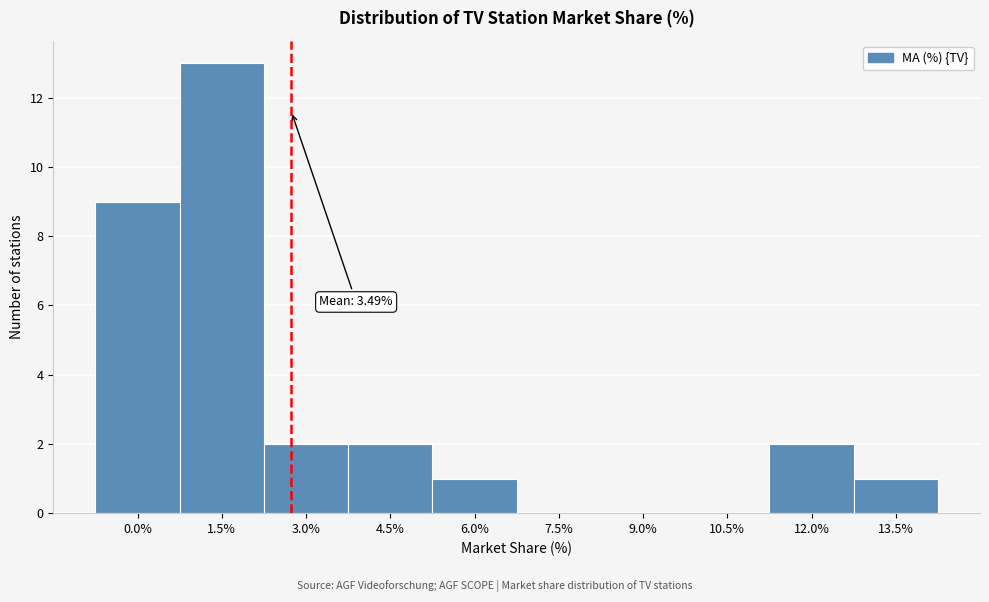

Reading left to right, what are all the values shown in this chart?

0.0%=9	1.5%=13	3.0%=2	4.5%=2	6.0%=1	7.5%=0	9.0%=0	10.5%=0	12.0%=2	13.5%=1